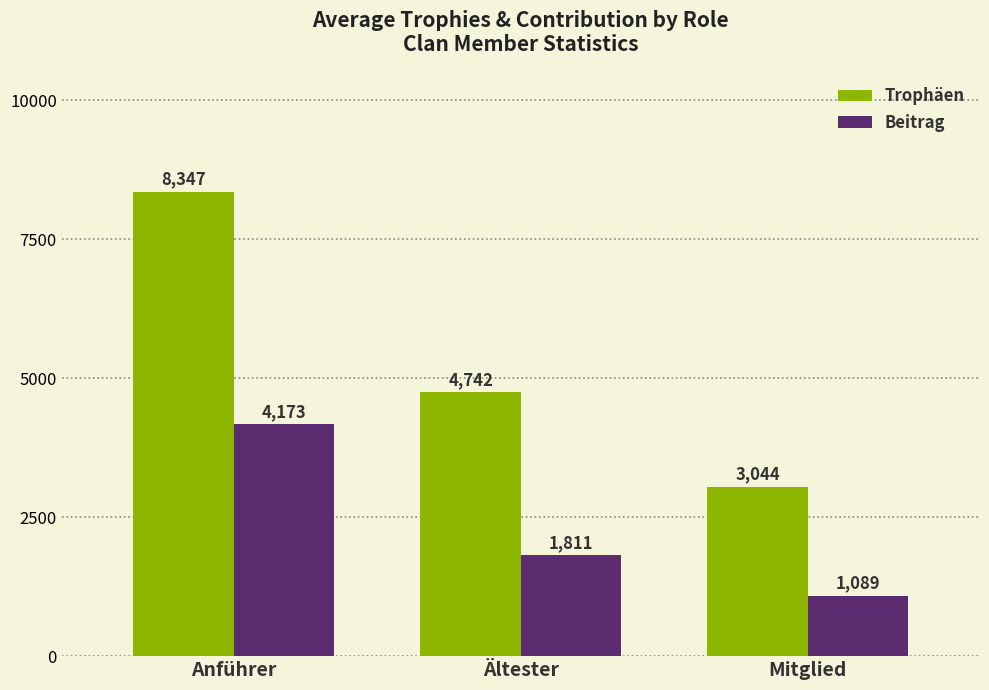

What is the sum of the Beitrag values at Anführer and Ältester?

5984